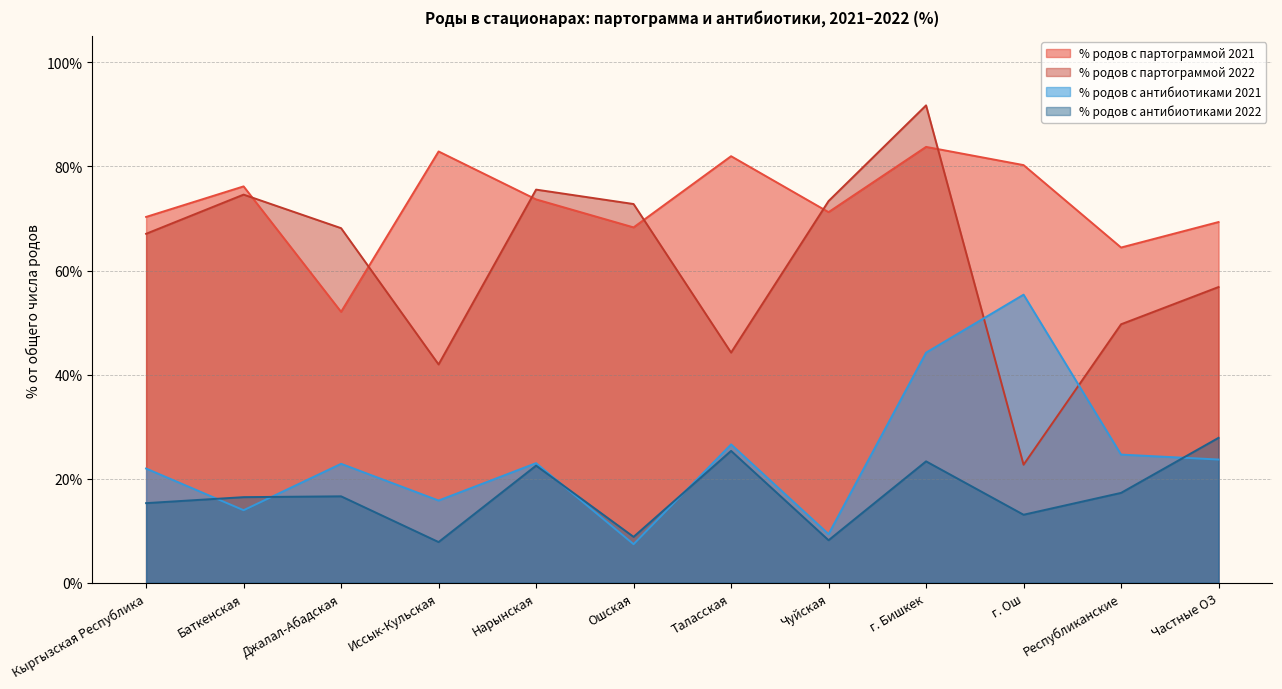

What is the approximate value of % родов с партограммой 2022 at Таласская?

44.2